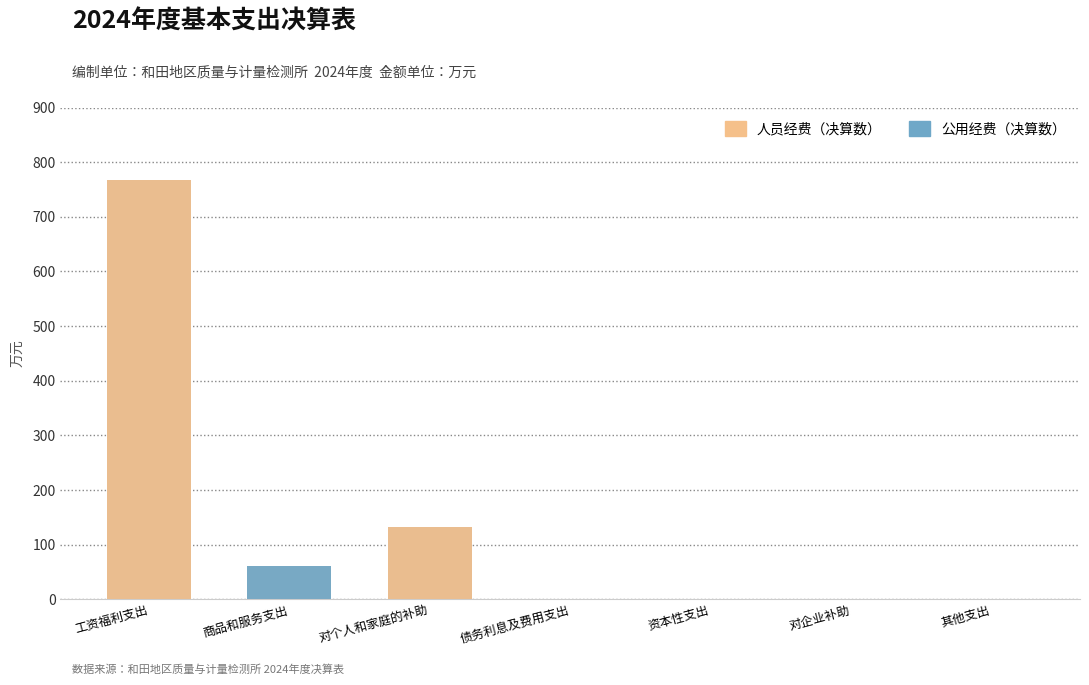

Which series changed the most between 商品和服务支出 and 对企业补助?

公用经费（决算数）